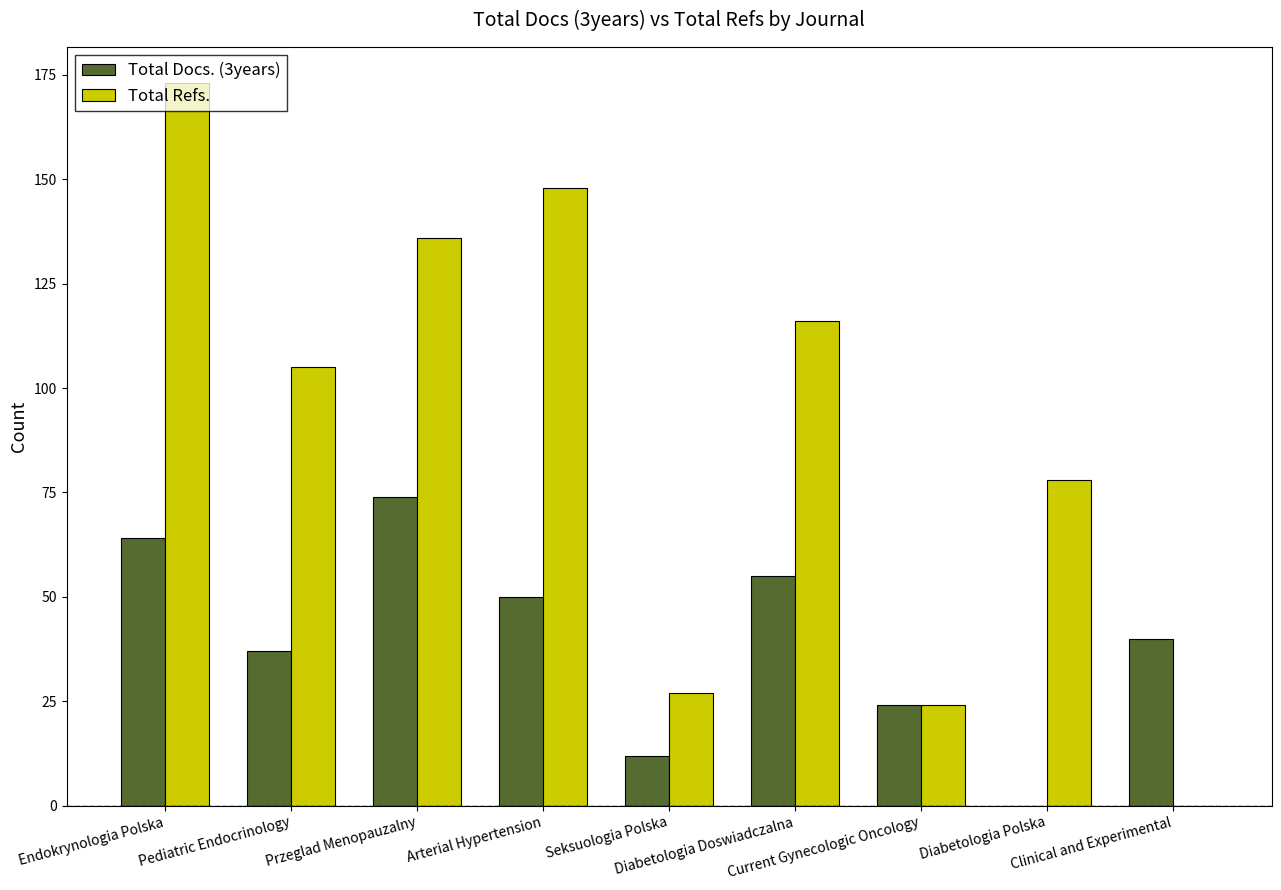

What is the greatest value displayed?

173